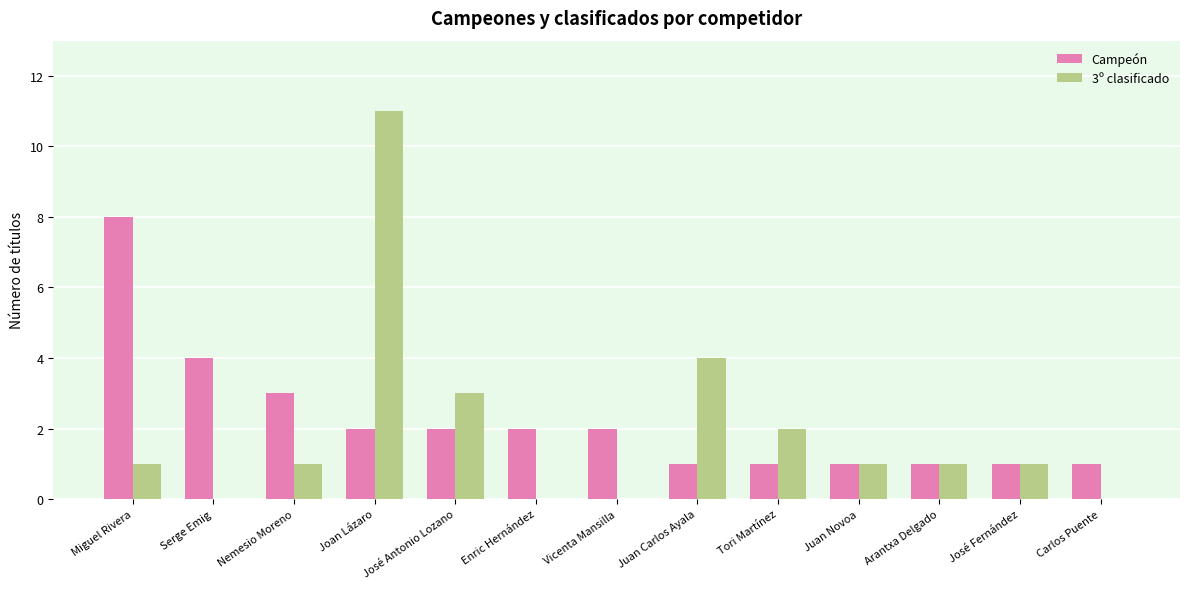

What is the sum of all Campeón values?

29